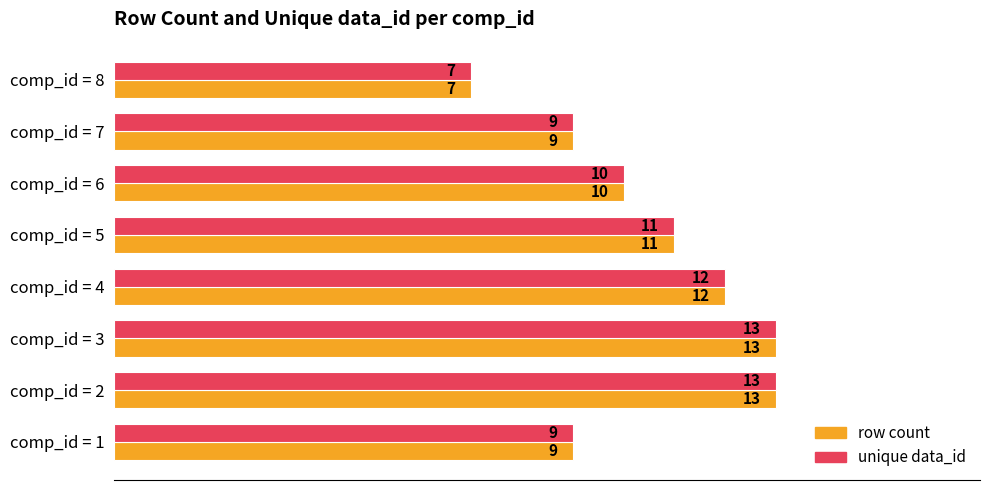

Count the unique data_id values in the range 9 to 13.

7